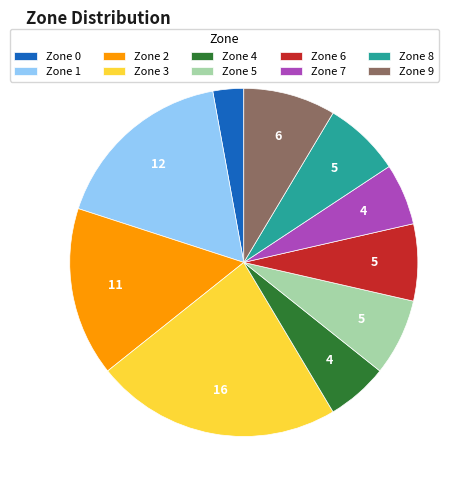

Is Zone 9 the majority of the pie?

No